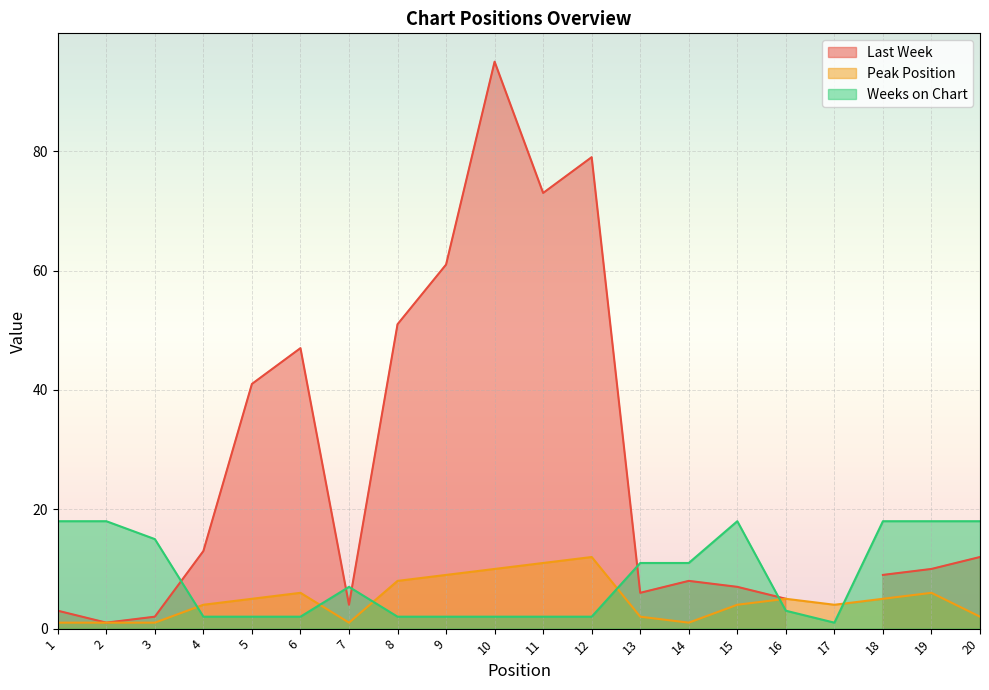

In Peak Position, how many points are lower than both neighbors (excluding endpoints)?

3